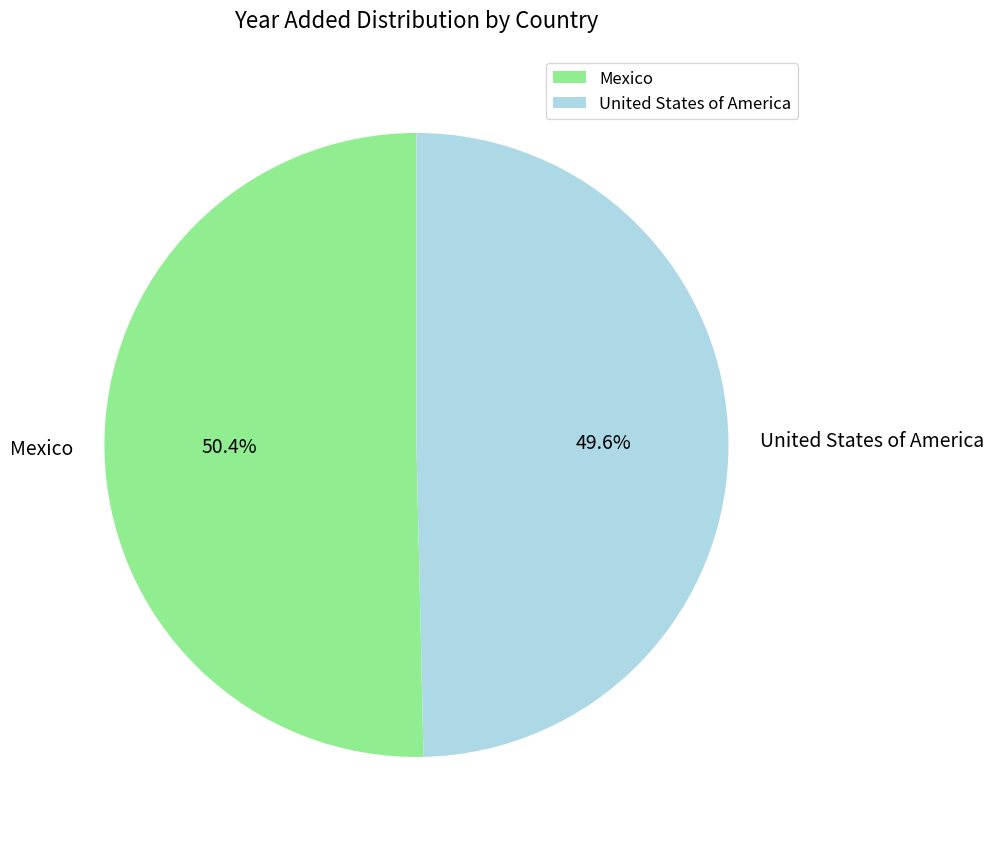

The Mexico slice represents 50% of the pie. True or false?

True